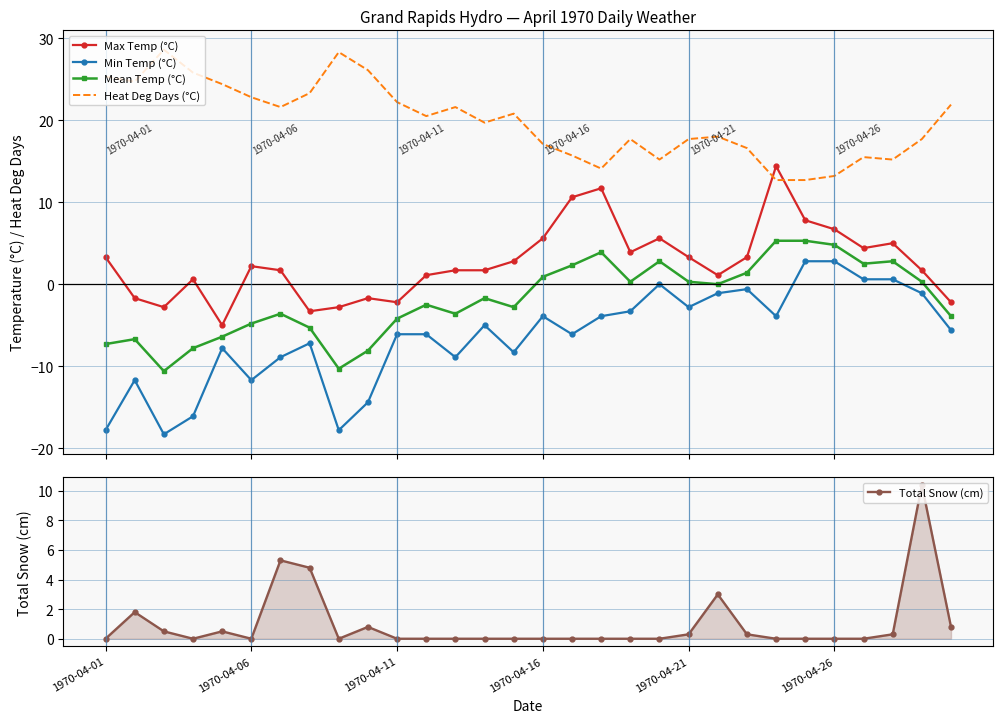

What is the total value across all series at 12?

10.8